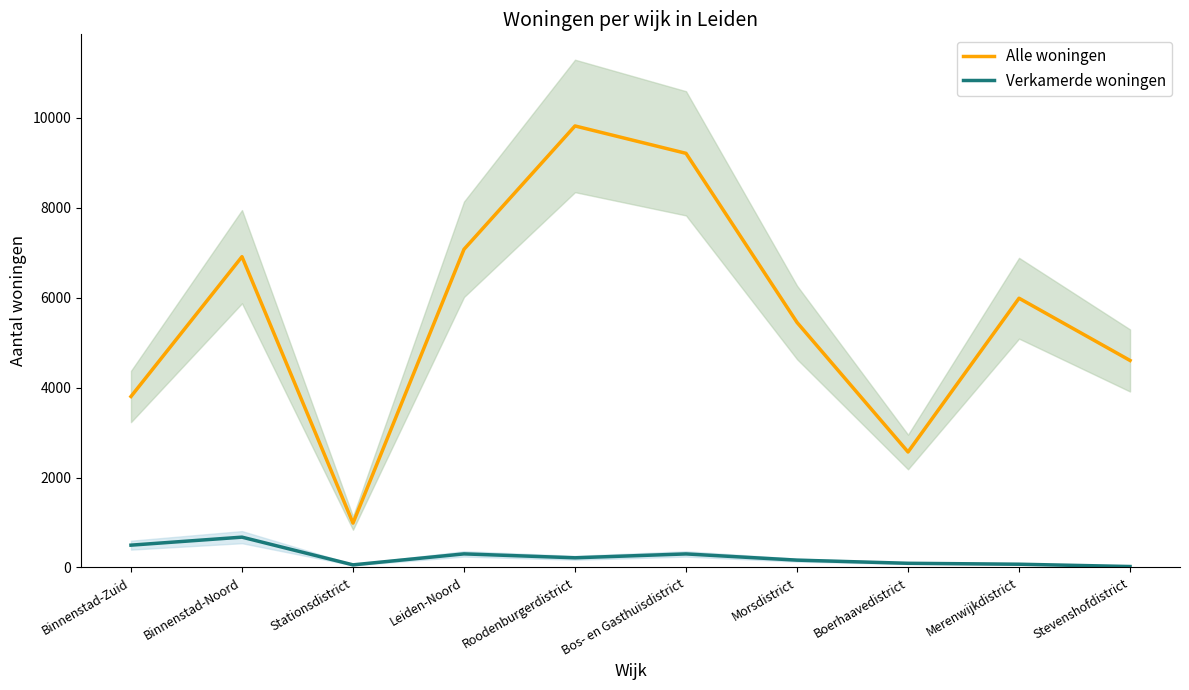

What are all the series names shown in the legend?

Alle woningen, Verkamerde woningen